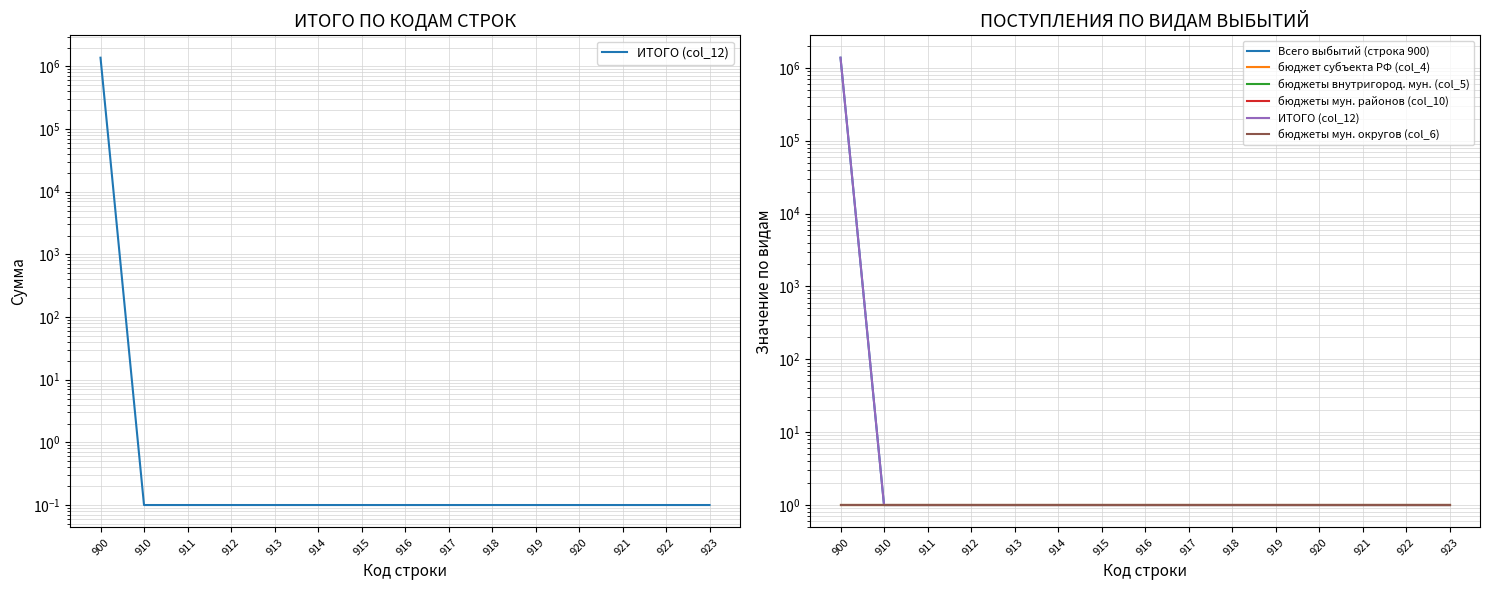

What is the greatest value displayed?

1376701